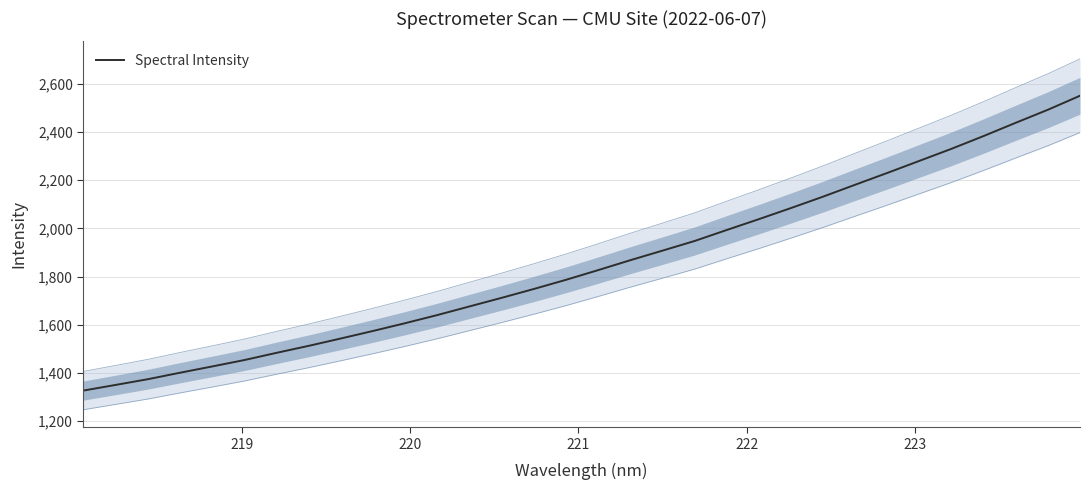

What is the lowest value of the Spectral Intensity series?

1326.1